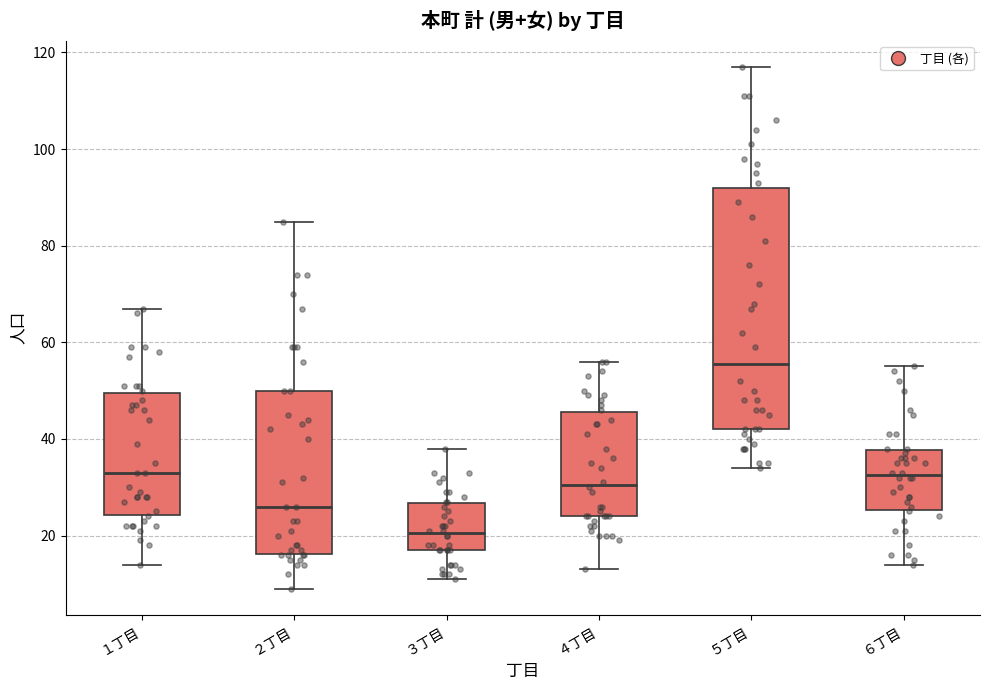

Reading left to right, read every box against the y-axis: the position of its median line, the range the box covers, and the ends of its whiskers. The values are not printed on the chart, so give them approximately, as read against the axis.

１丁目: median 34, box 24 to 50, whiskers 14 to 68
２丁目: median 26, box 16 to 50, whiskers 10 to 86
３丁目: median 20, box 18 to 26, whiskers 12 to 38
４丁目: median 30, box 24 to 46, whiskers 14 to 56
５丁目: median 56, box 42 to 92, whiskers 34 to 118
６丁目: median 32, box 26 to 38, whiskers 14 to 56